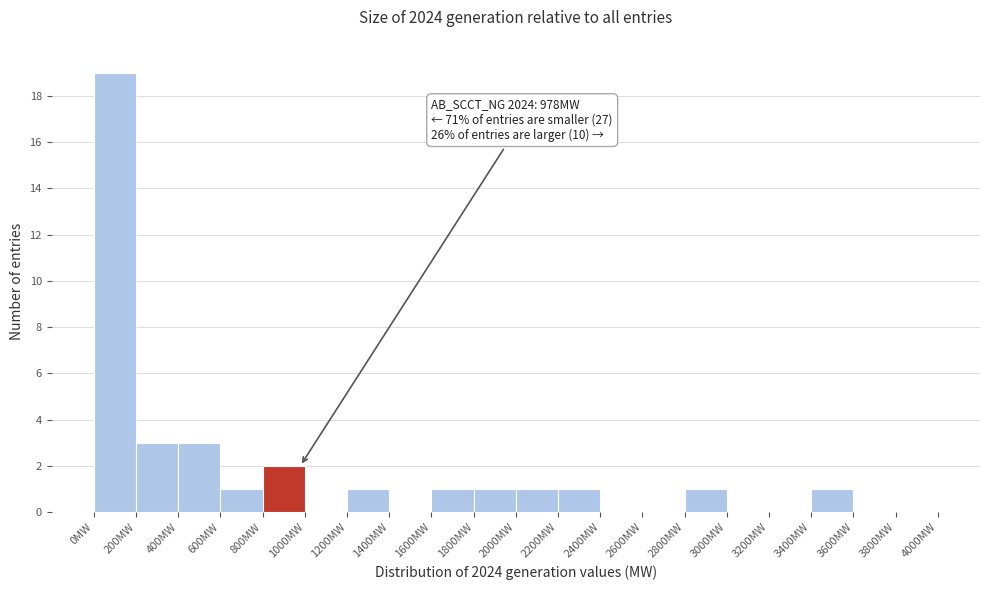

Over which range of the x-axis is the bar tallest?

0 to 200